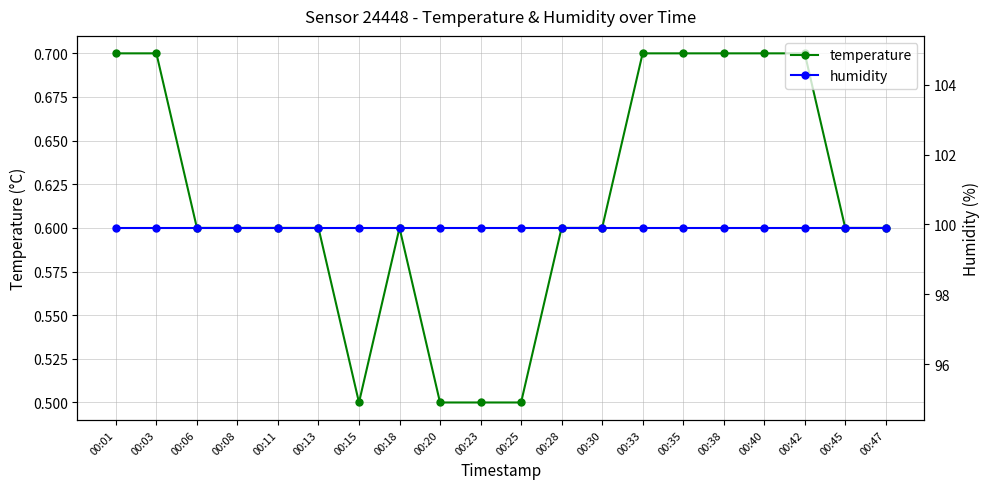

Rank the series by their average value, from lowest to highest.

temperature, humidity